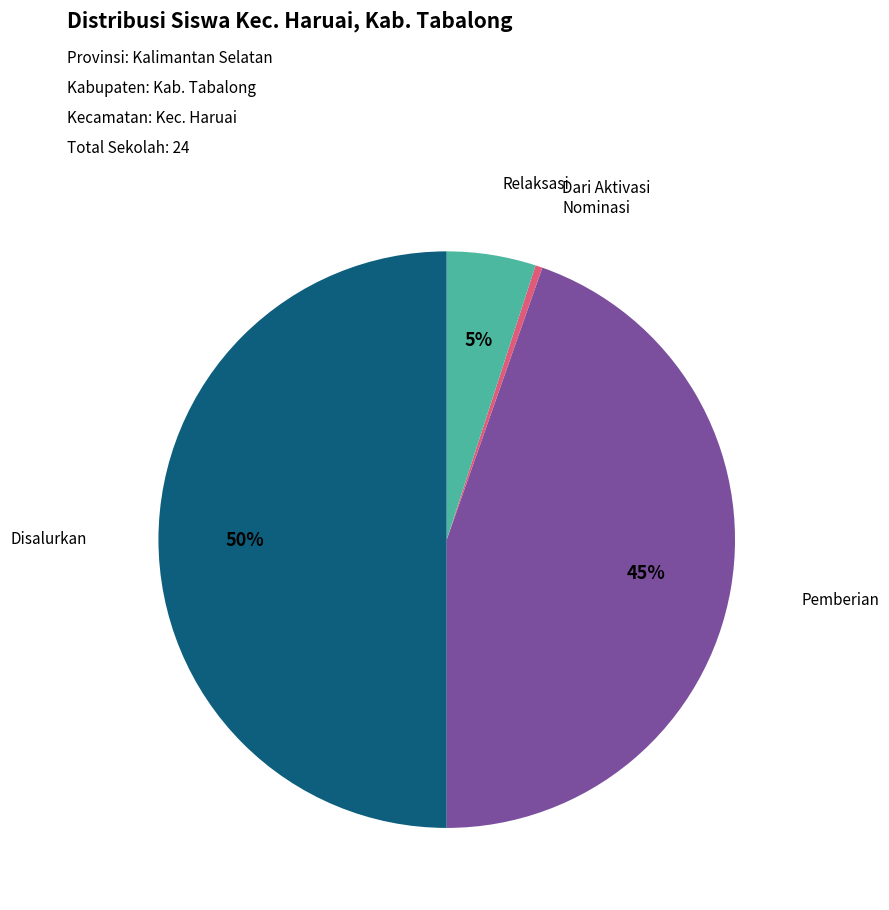

To the nearest percent, what is the difference between the largest and smallest slice percentages?

50%